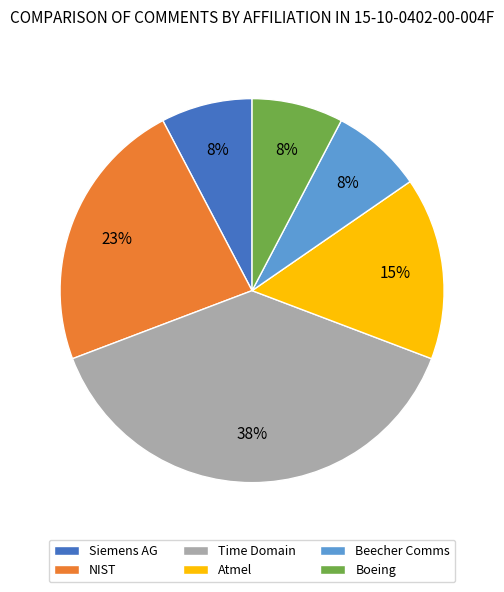

Does any single category account for the majority?

No